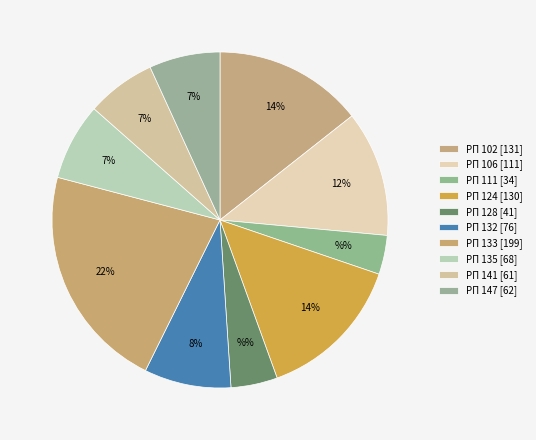

Count the number of slices in the pie.

10